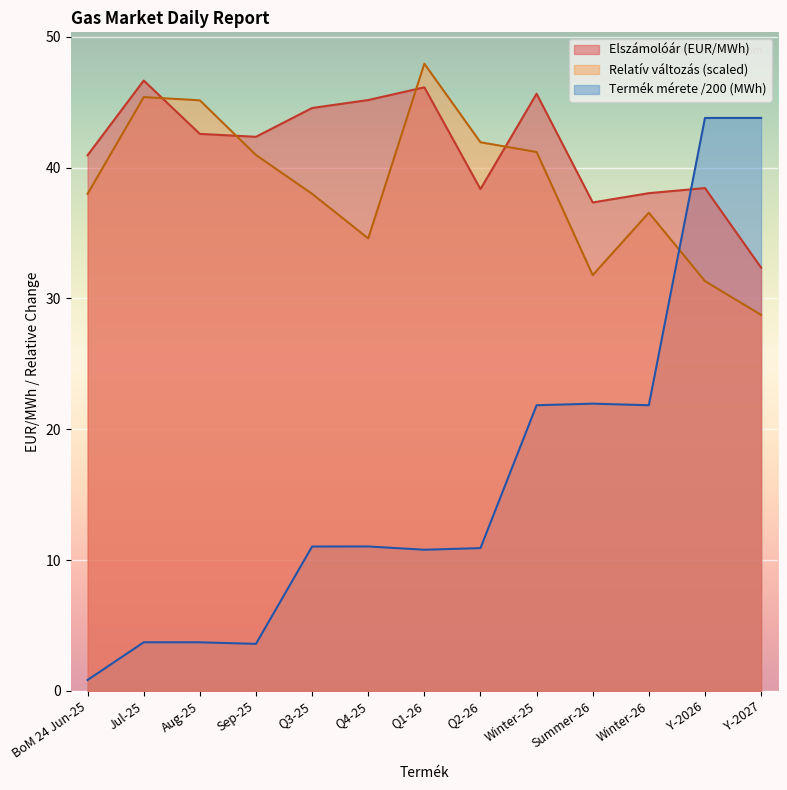

List the series in order of their peak value, lowest first.

Termék mérete /200 (MWh), Elszámolóár (EUR/MWh), Relatív változás (scaled)